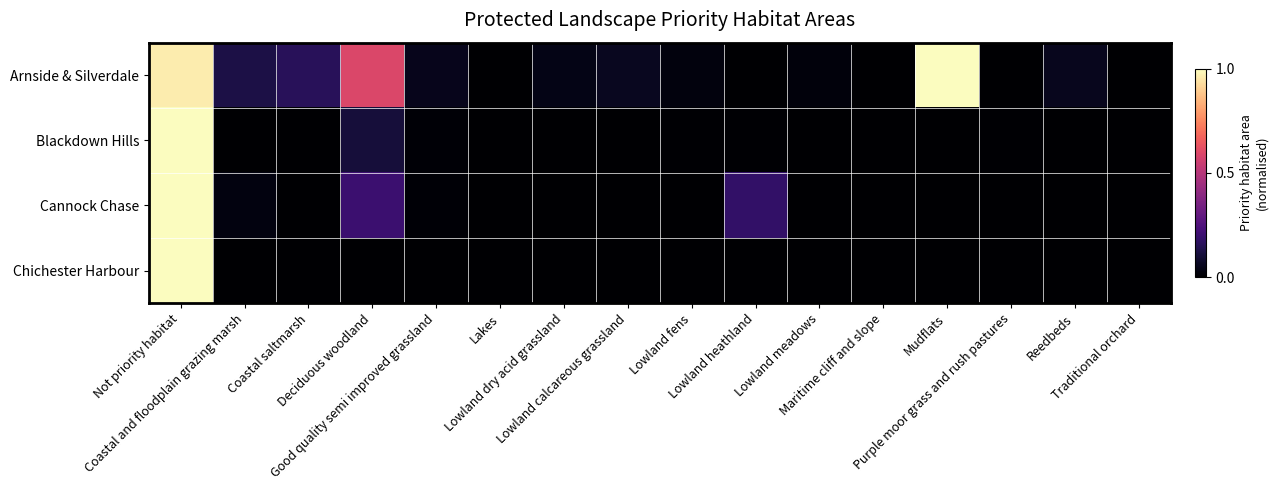

At which category is the sum across all series the highest?

Not priority habitat